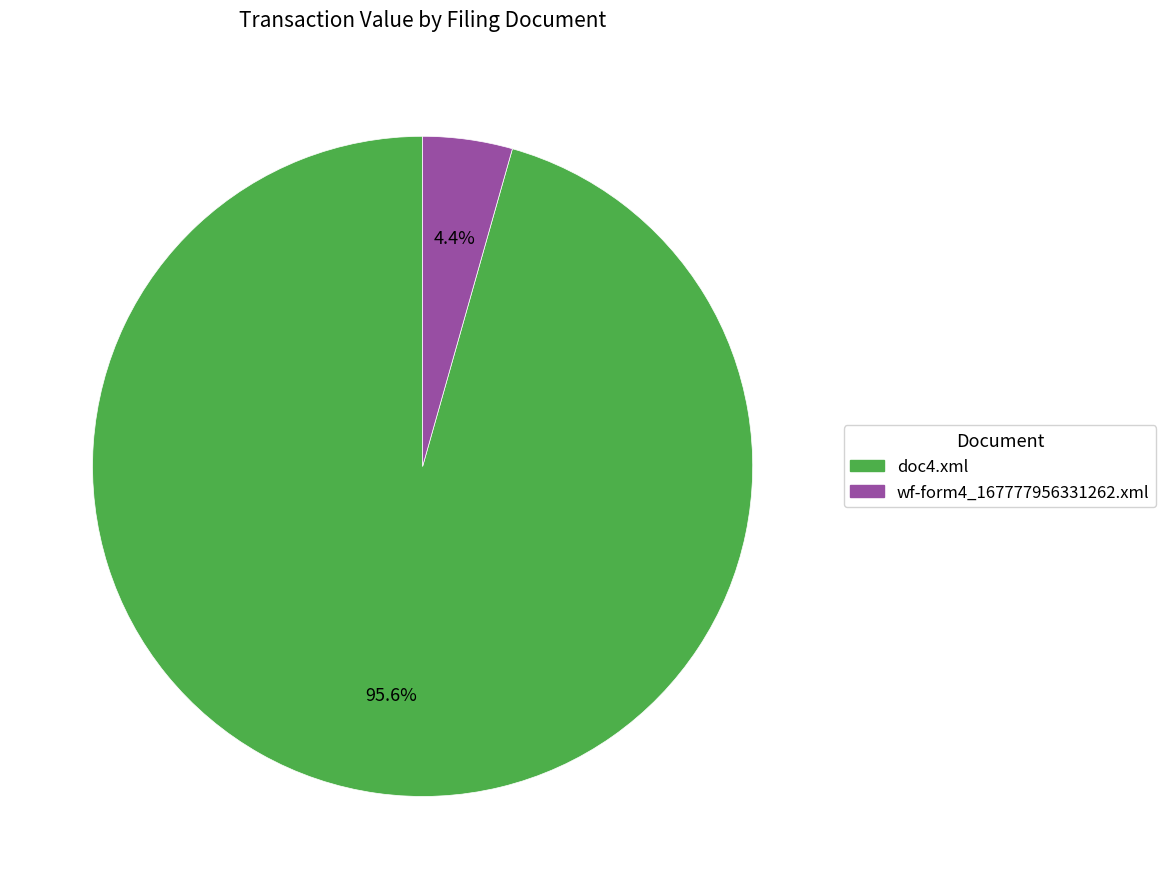

How many segments does this pie chart have?

2